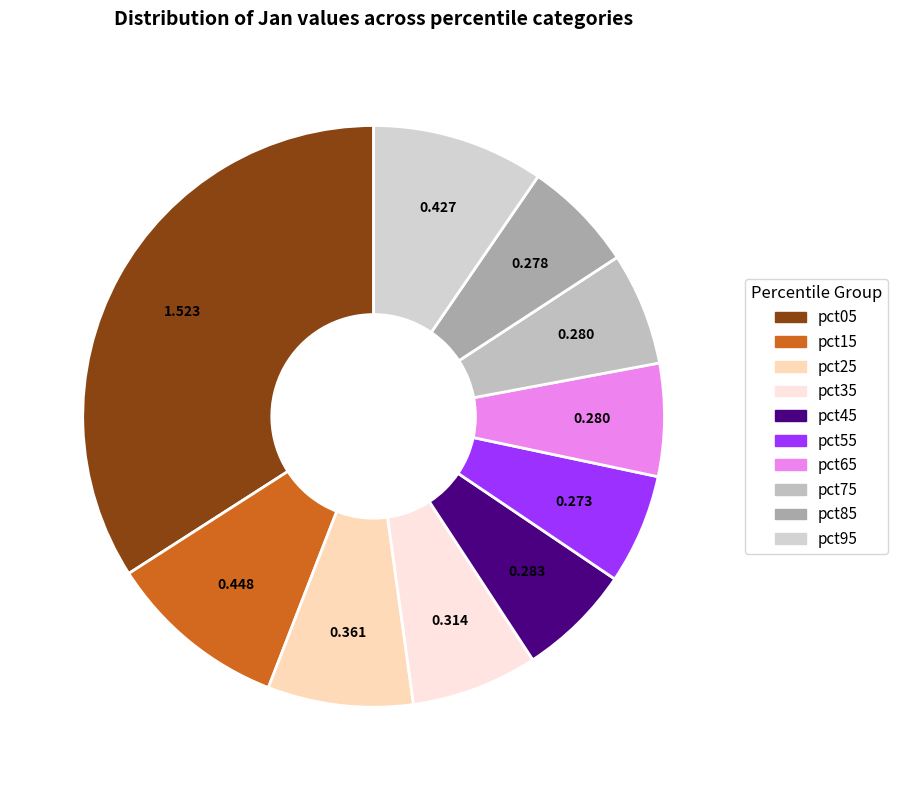

What percentage is NOT represented by pct75?

93.7%